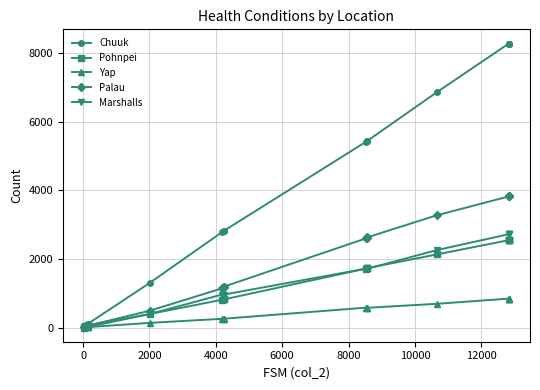

Reading right to left, what are all the values shown in this chart?

Chuuk: 8272	8272	8272	8272	6853	5433	5426	5414	2820	2820	2775	1301	118	64	38	26
Pohnpei: 2545	2545	2545	2545	2130	1730	1720	1719	821	821	808	395	20	7	5	4
Yap: 843	843	843	843	692	575	584	580	258	258	254	137	14	14	5	1
Palau: 3819	3819	3819	3819	3270	2625	2608	2599	1193	1193	1139	491	58	55	27	18
Marshalls: 2718	2718	2718	2718	2256	1711	1731	1716	962	962	960	393	69	47	40	25